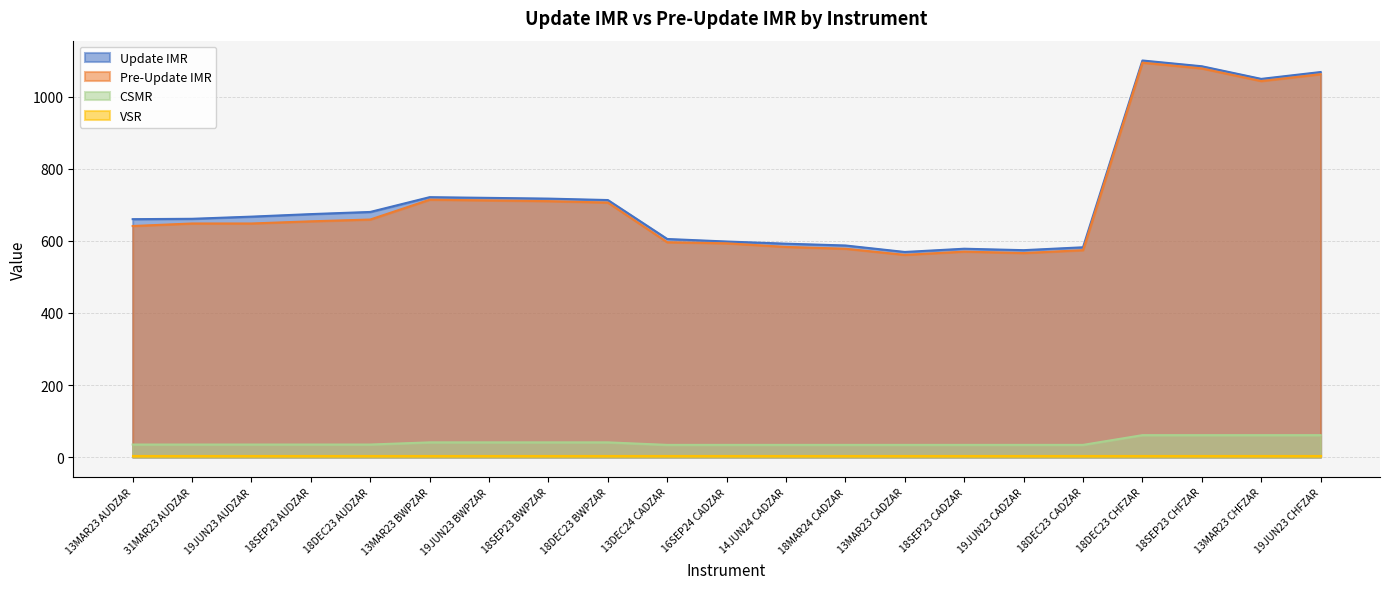

What is the spread (max minus min) of values at 18SEP23 AUDZAR?

670